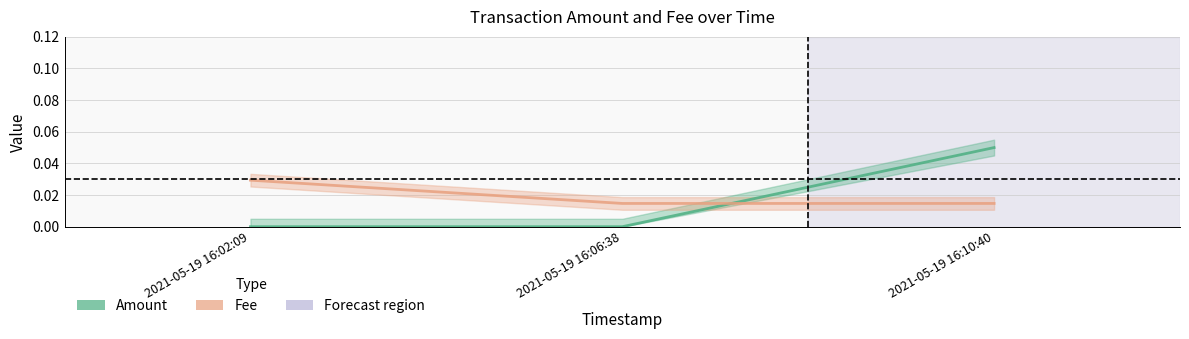

At how many categories does at least one series exceed 0?

3